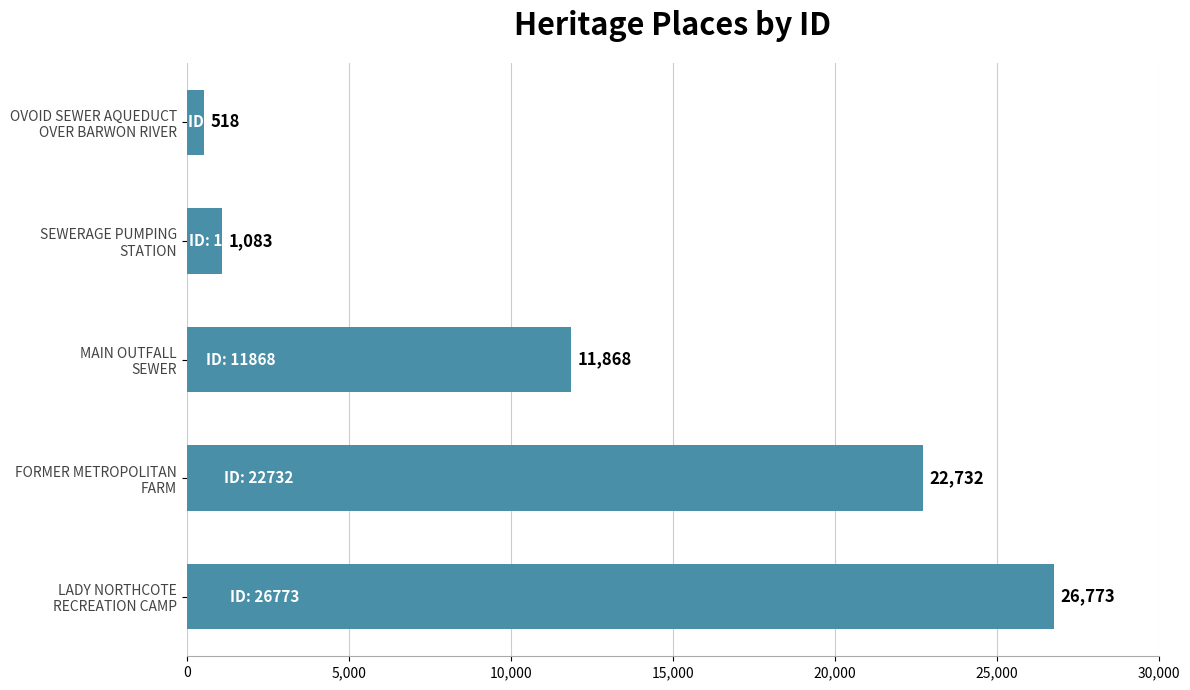

How many bars are there in total?

5